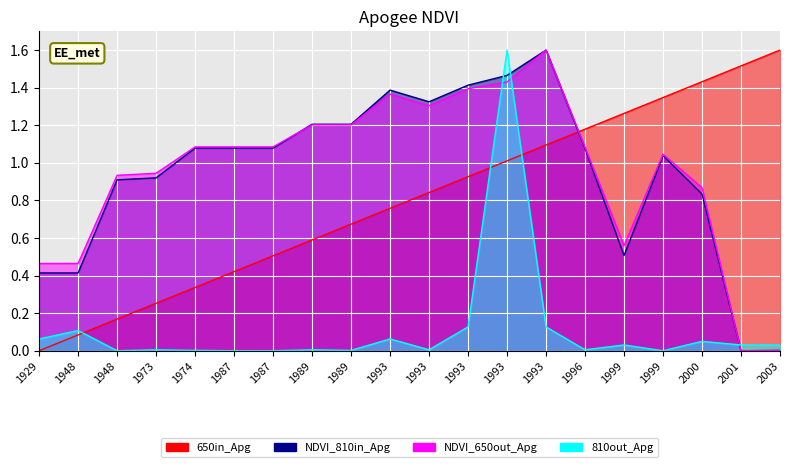

Which series has the largest total across all categories?

NDVI_650out_Apg